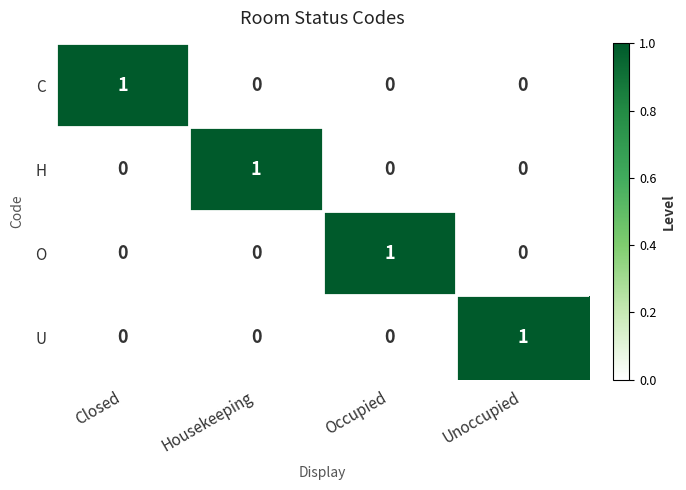

What is the difference between the highest and lowest values at Unoccupied?

1